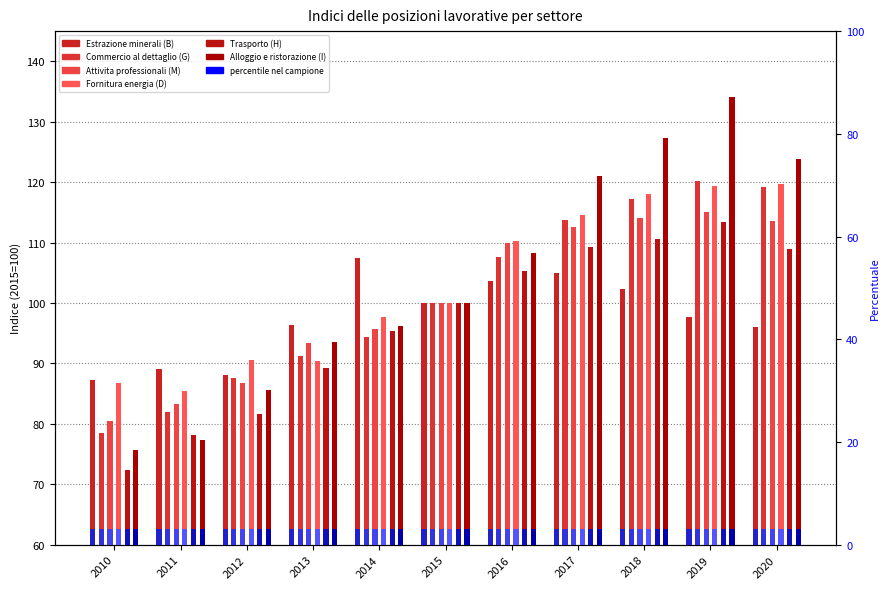

What is the sum of the Alloggio e ristorazione (I) values at 2020 and 2017?

244.9